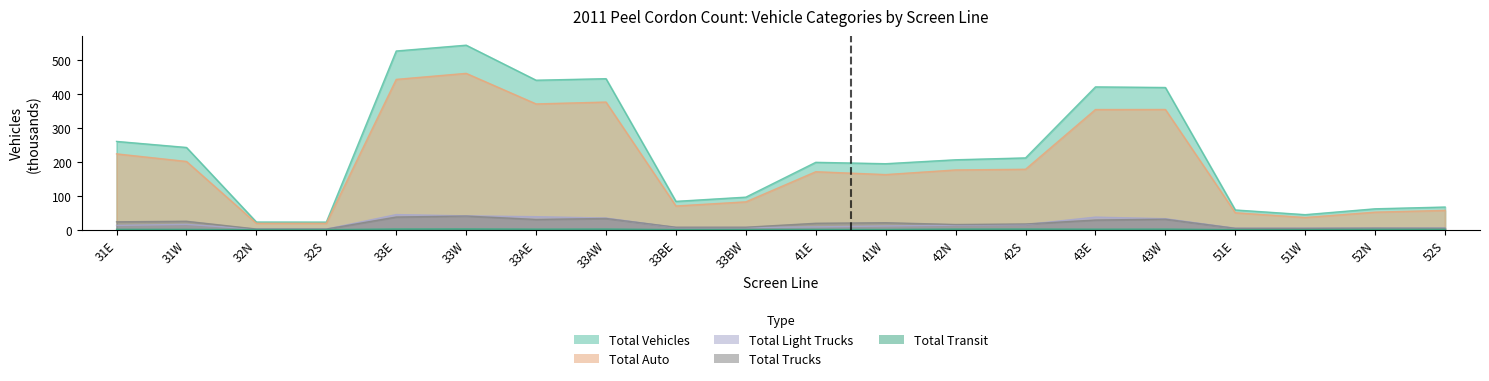

At which category is the sum across all series the highest?

33W